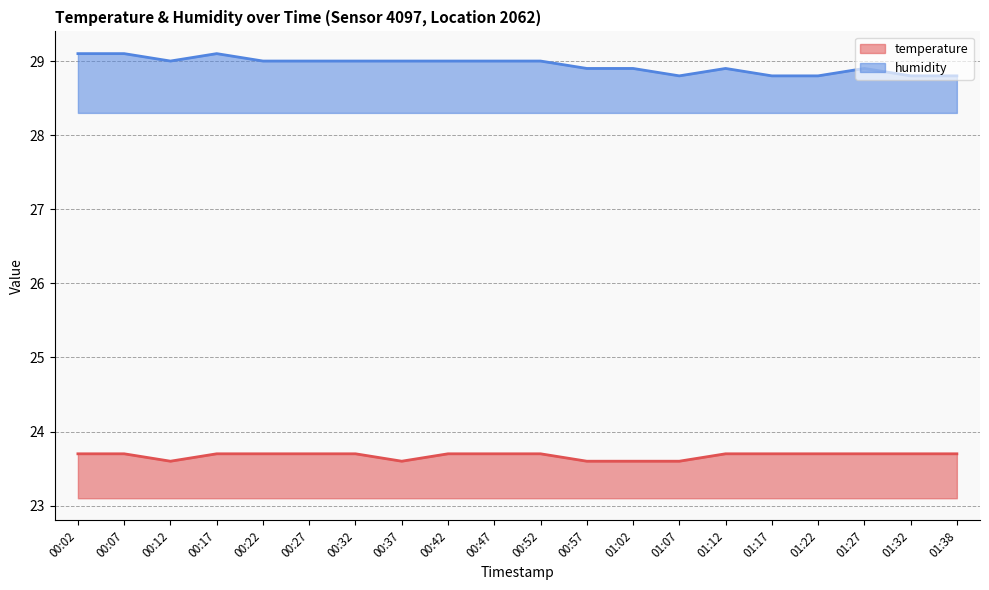

Count the humidity values in the range 28 to 29.

17